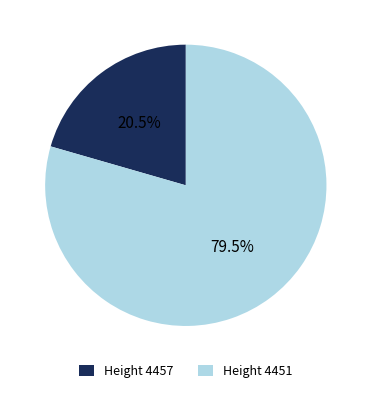

Is there a majority slice in this chart?

Yes